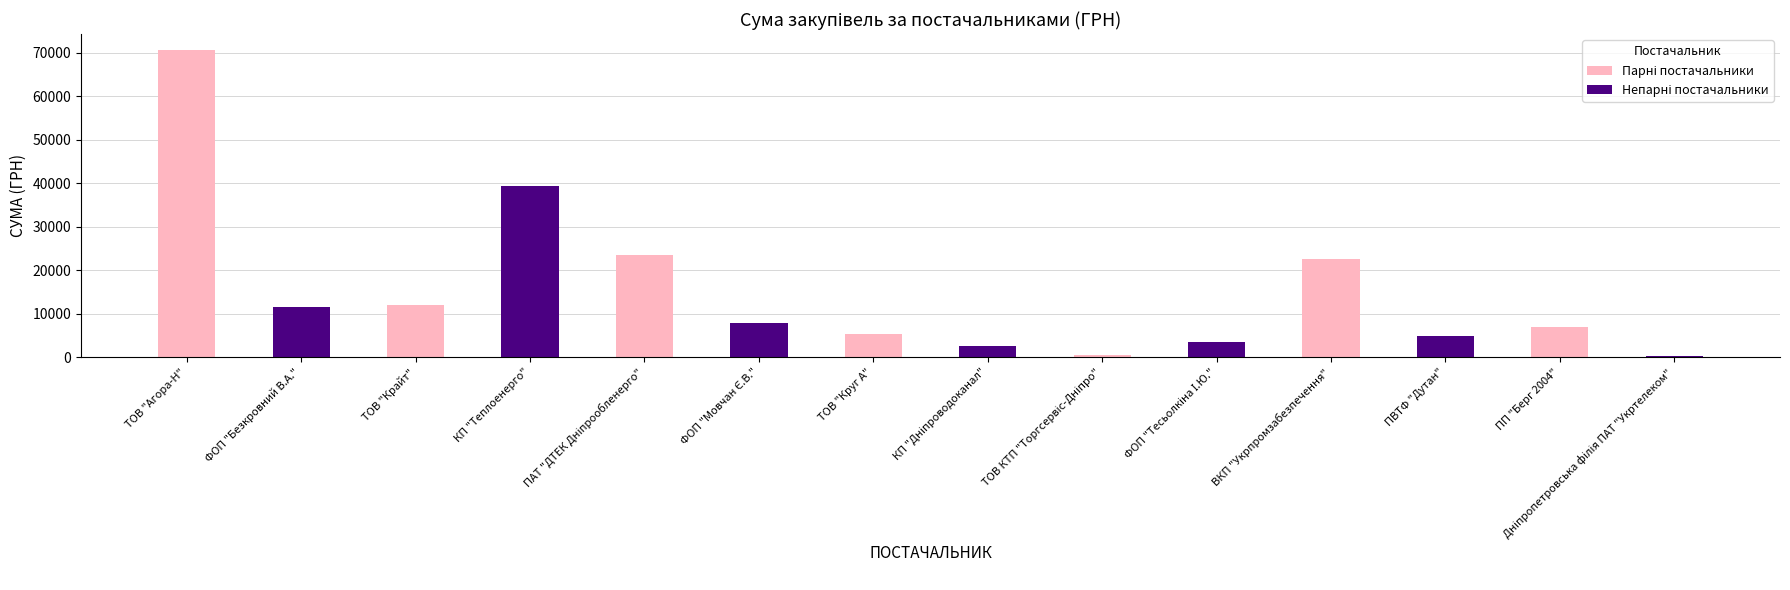

What is the minimum value shown in the chart?

304.0